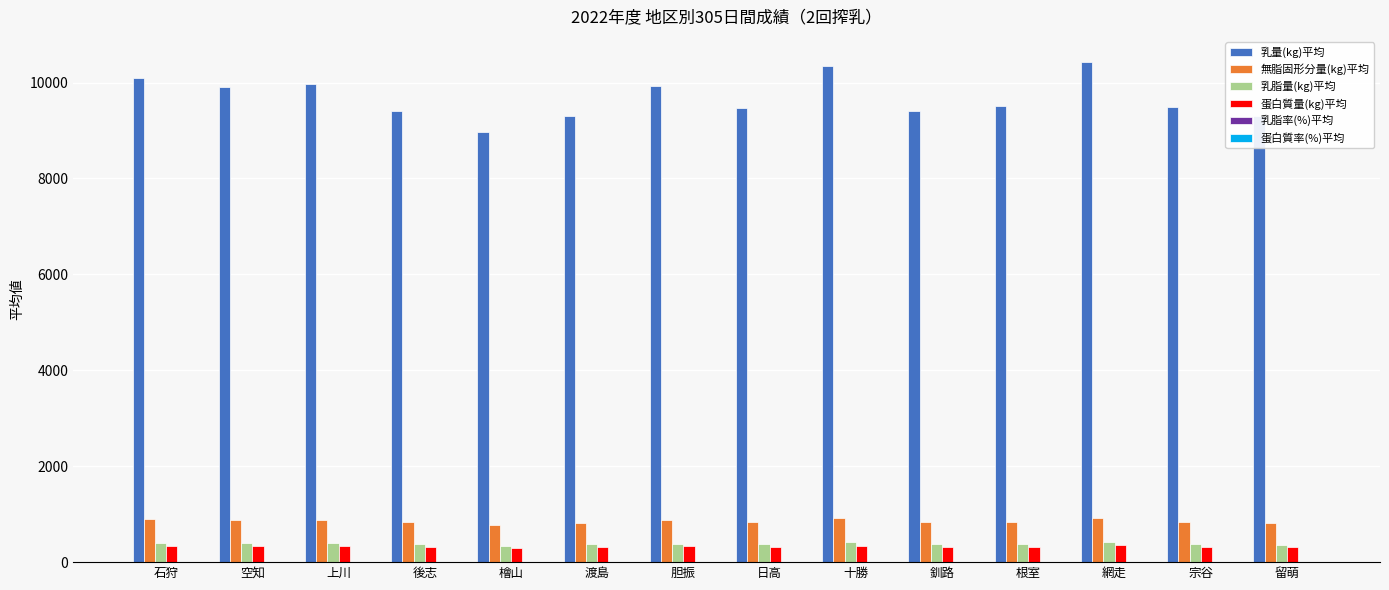

What is the maximum value shown in the chart?

10431.0